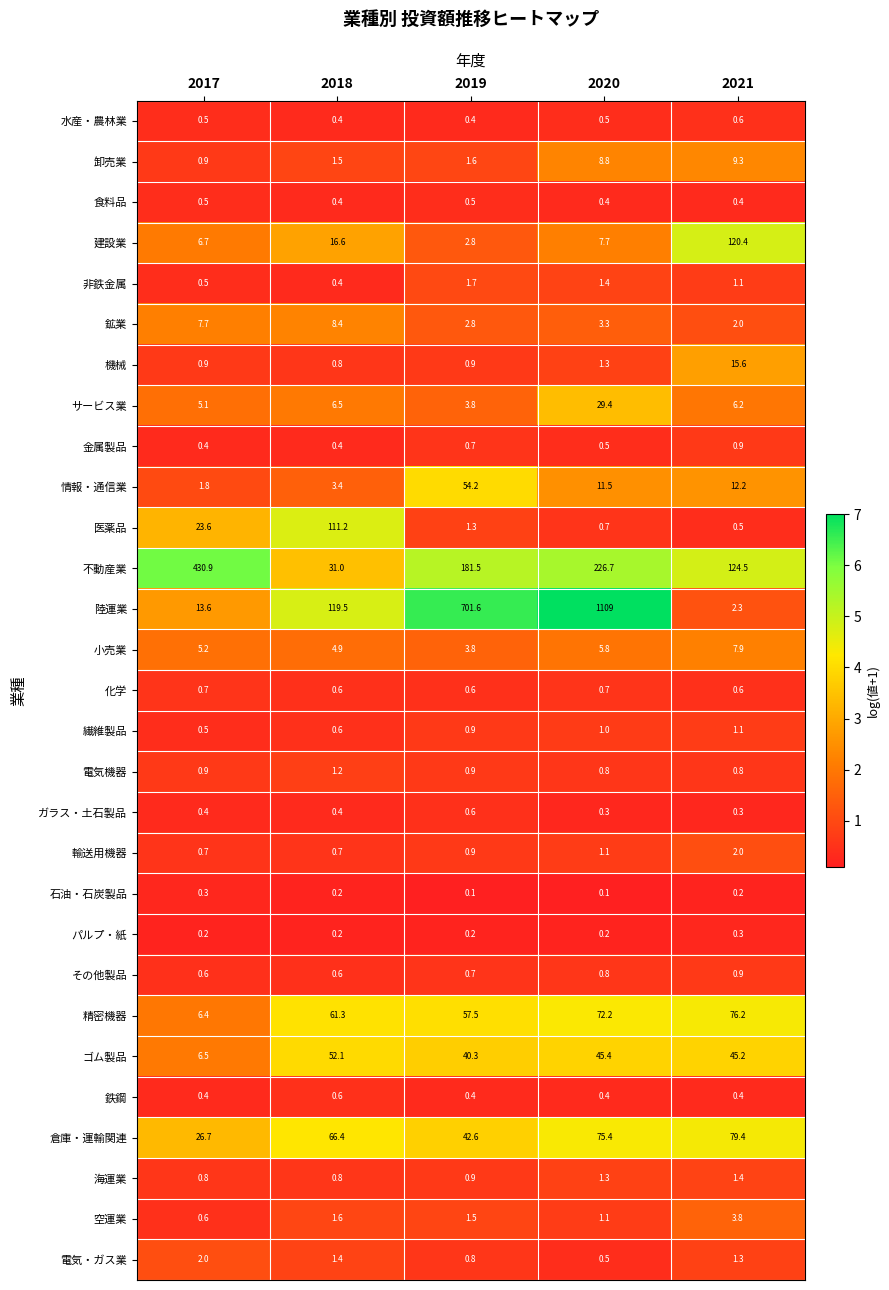

At which label is 非鉄金属 closest to 1?

2021